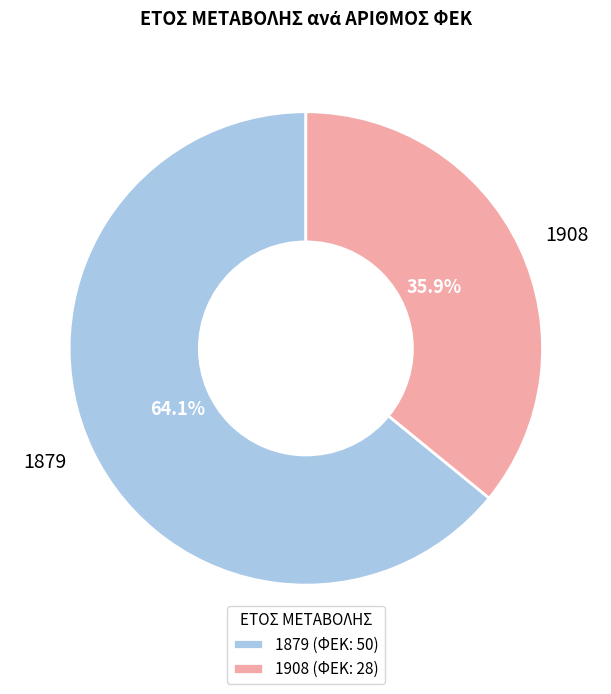

Is there any slice that represents more than half of the pie?

Yes